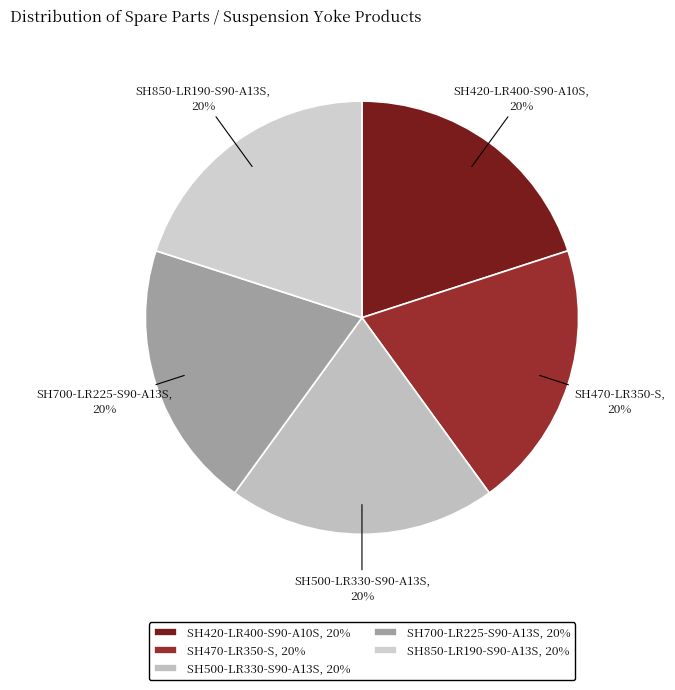

Does any single category account for the majority?

No